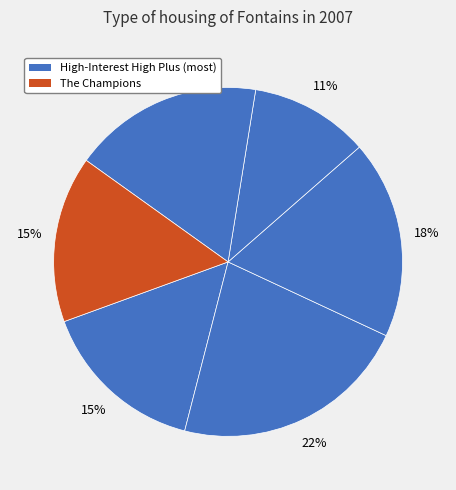

How many segments does this pie chart have?

6